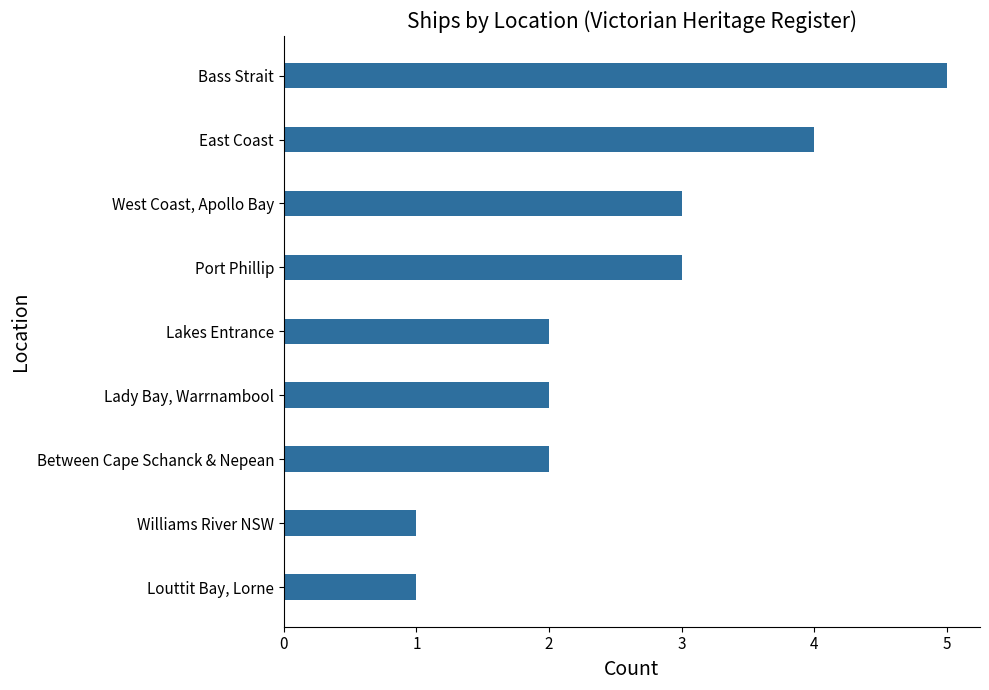

What is the sum of all values?

23